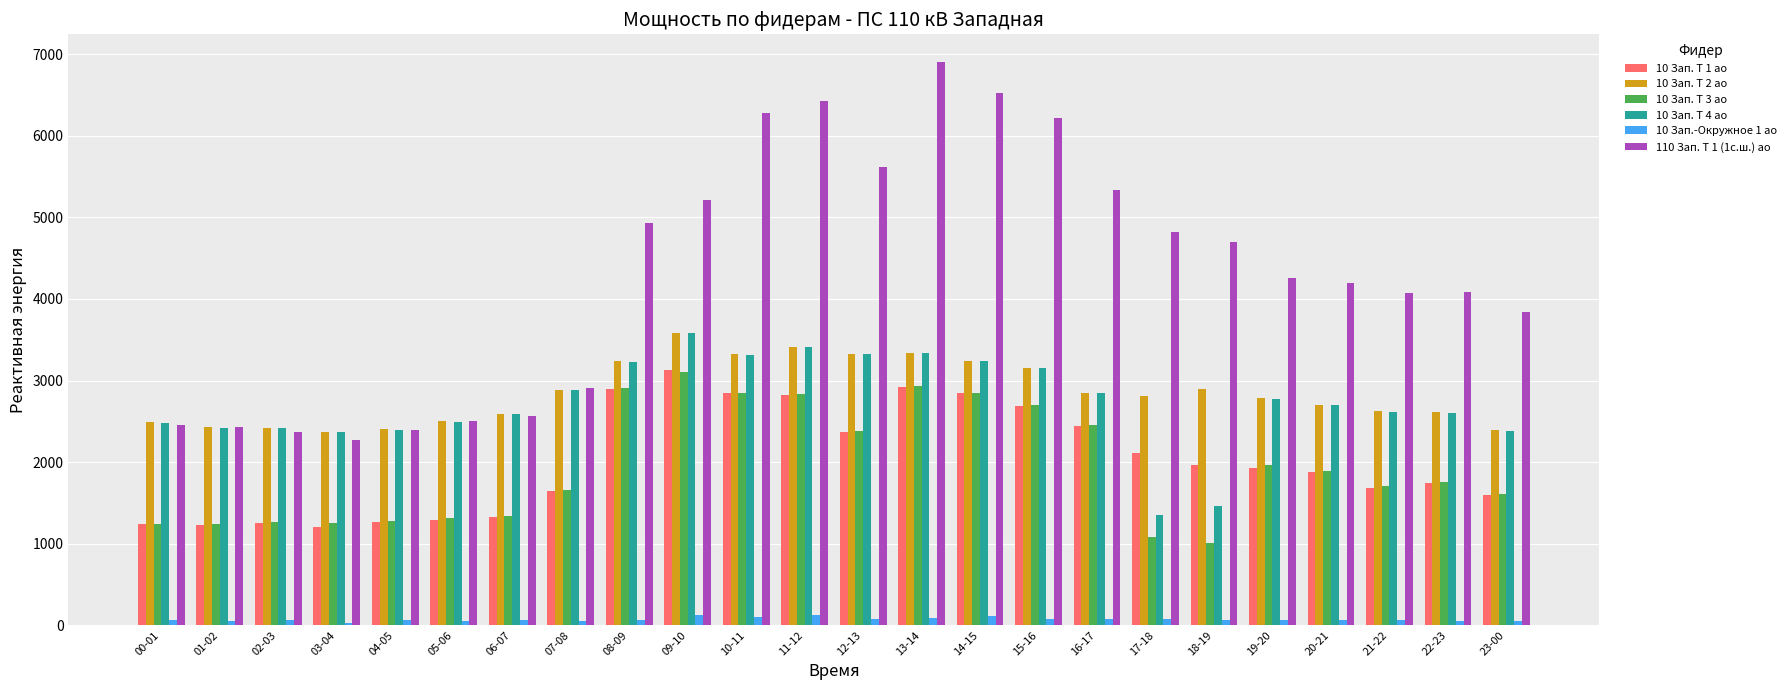

At which label does 10 Зап. Т 1 ао reach its peak?

09-10